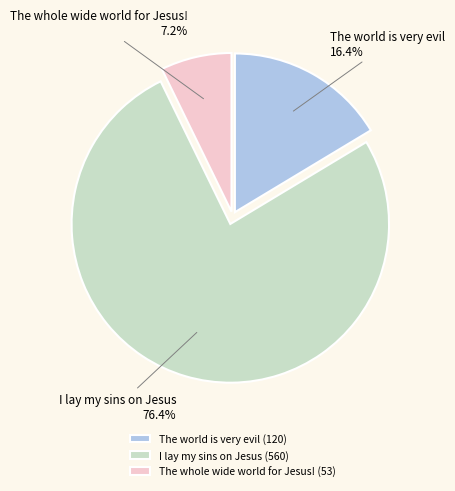

How much of the chart is everything except The world is very evil?

83.6%